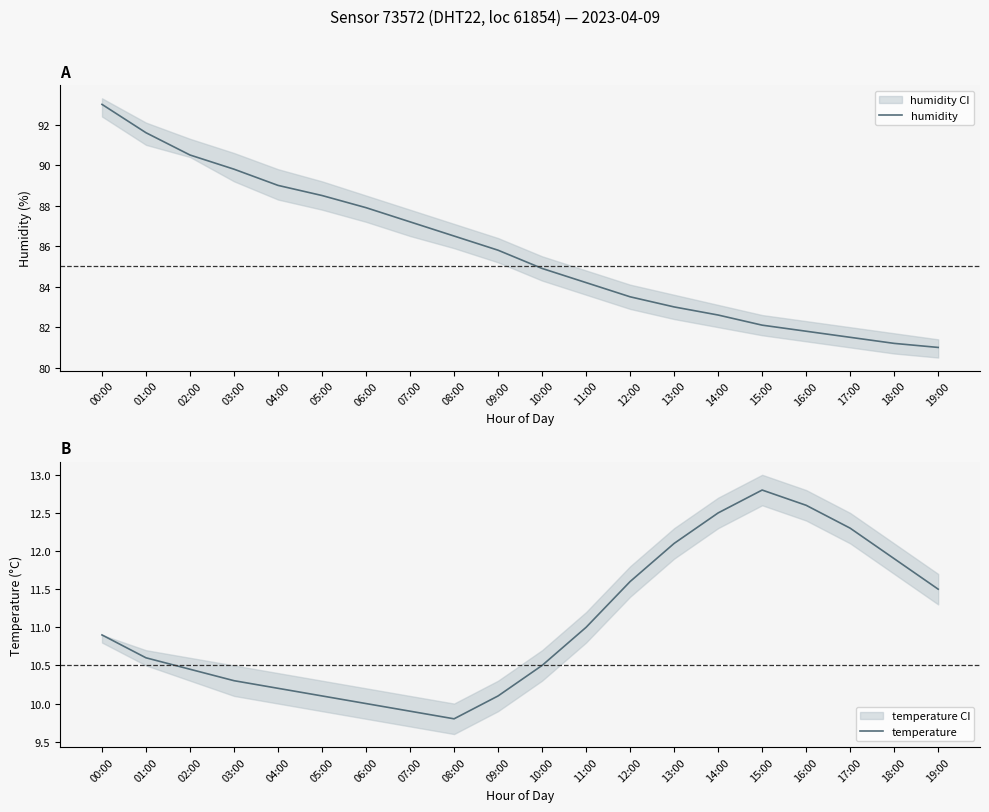

Which series has the largest total across all categories?

humidity